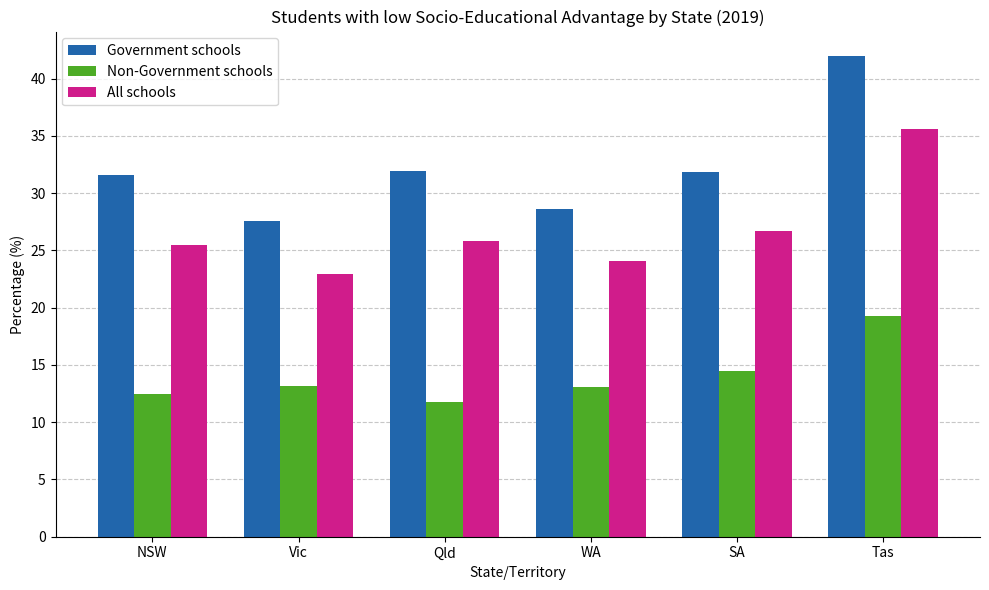

What position from the left is Qld?

3